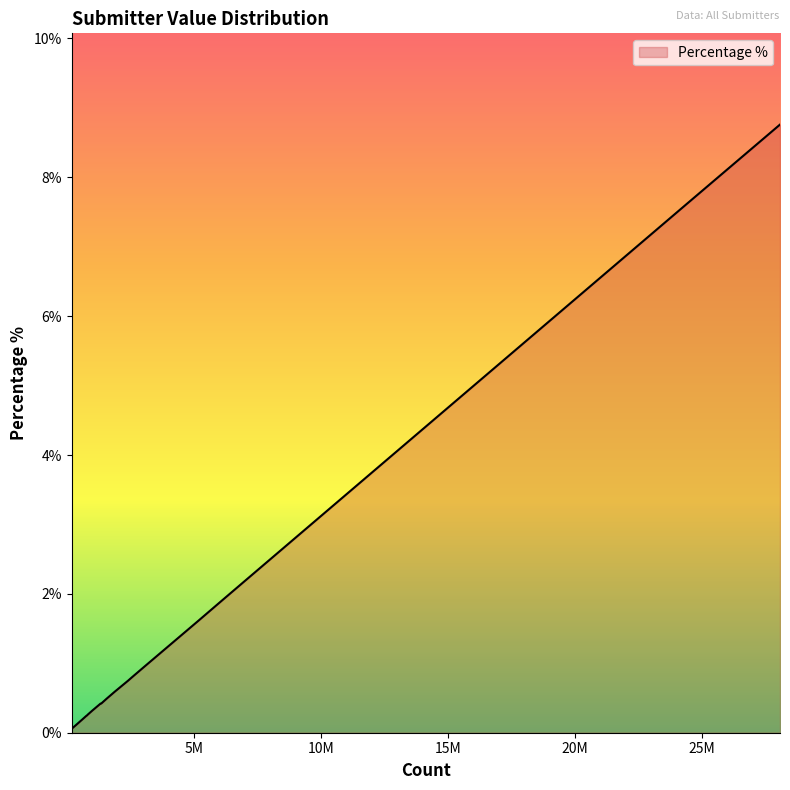

What is the difference between the maximum and minimum values?

8.7